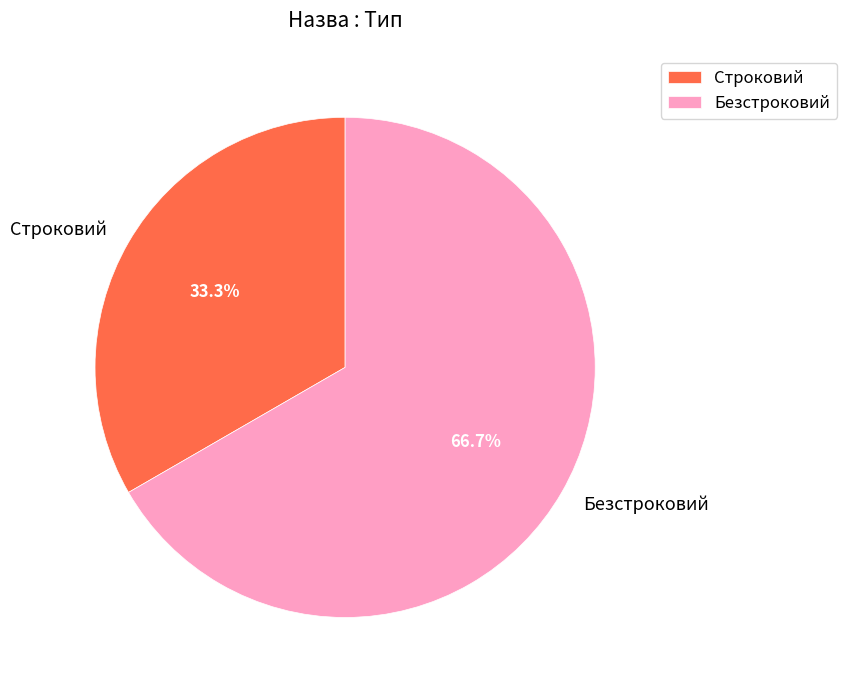

Does any single category account for the majority?

Yes